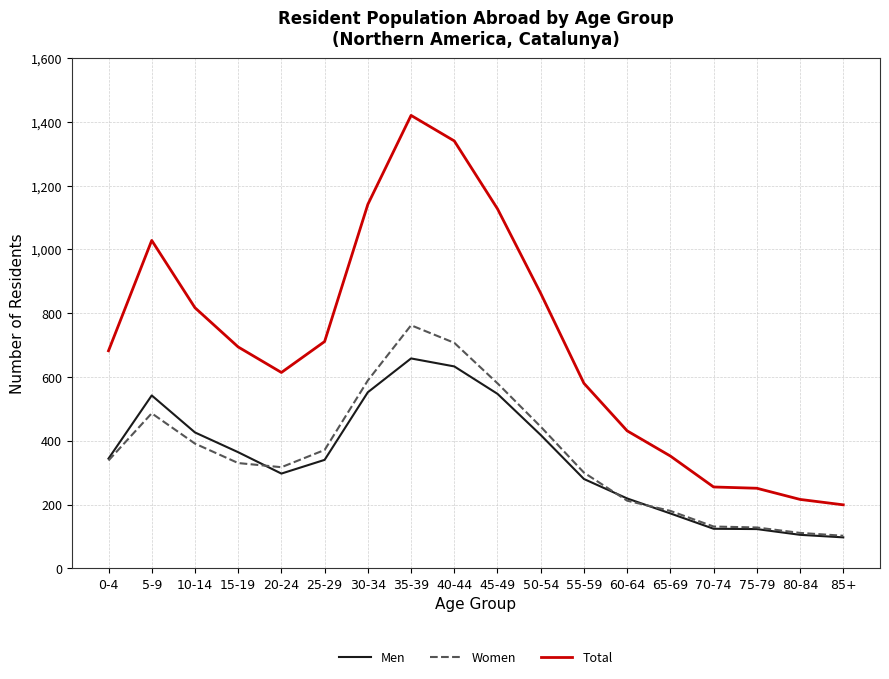

Read the Men value at 85+, to the nearest 10.

100